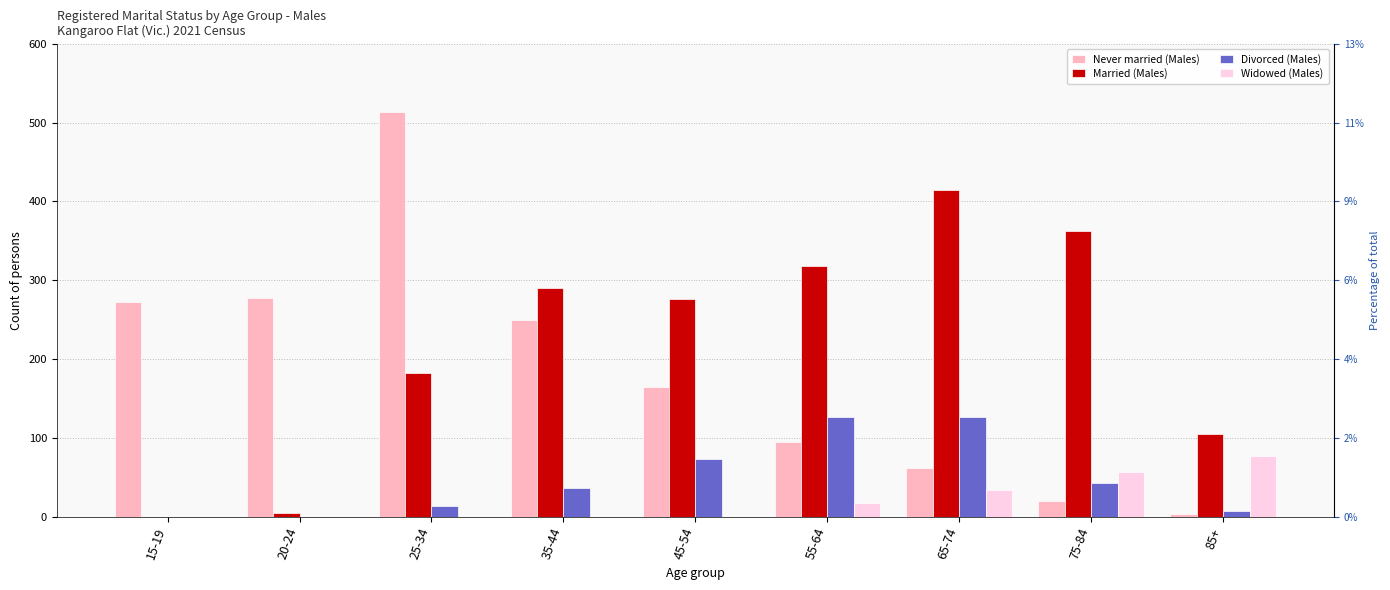

True or false: Divorced (Males) has a value of 14 at 25-34.

True